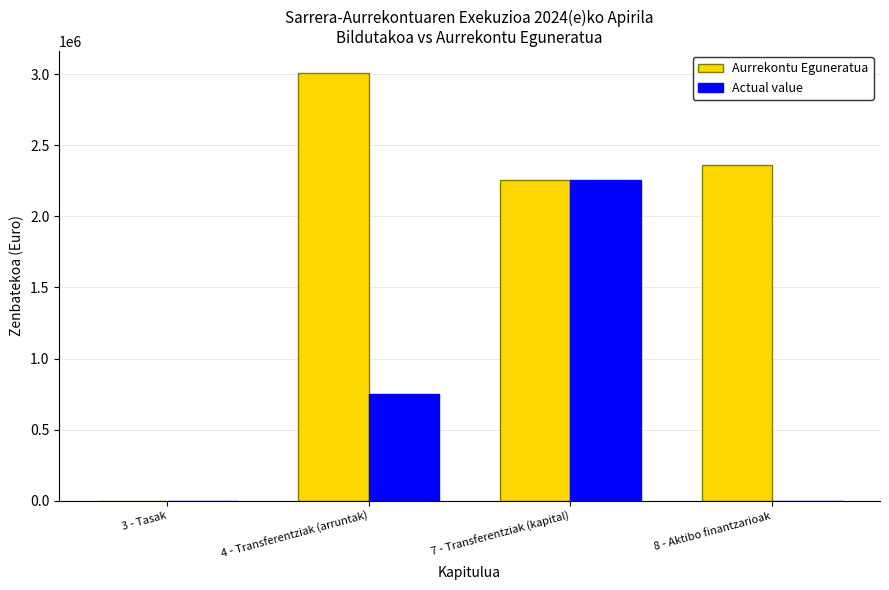

Reading left to right, transcribe all the data shown in this chart.

Aurrekontu Eguneratua: 3 - Tasak=0.0	4 - Transferentziak (arruntak)=3010060.0	7 - Transferentziak (kapital)=2253569.0	8 - Aktibo finantzarioak=2360825.3
Actual value: 3 - Tasak=0.0	4 - Transferentziak (arruntak)=752515.0	7 - Transferentziak (kapital)=2253569.0	8 - Aktibo finantzarioak=0.0